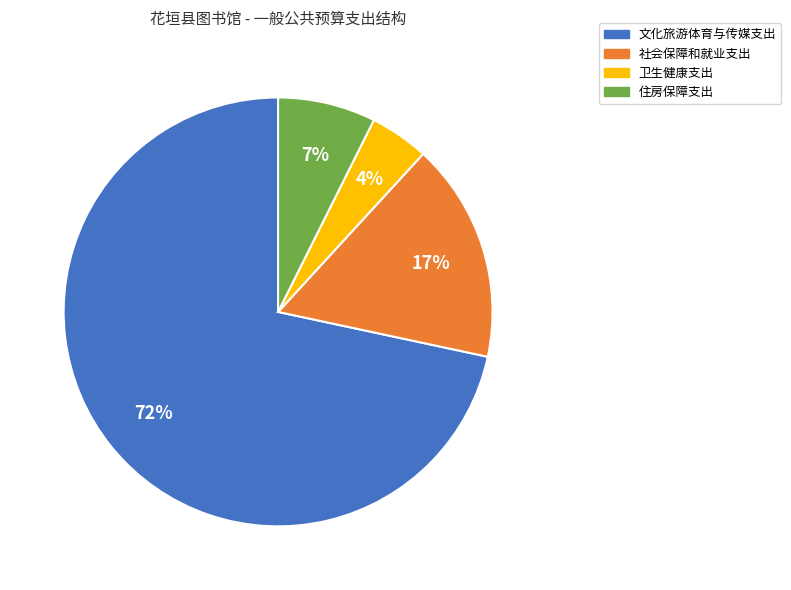

Between 卫生健康支出 and 社会保障和就业支出, which is larger?

社会保障和就业支出